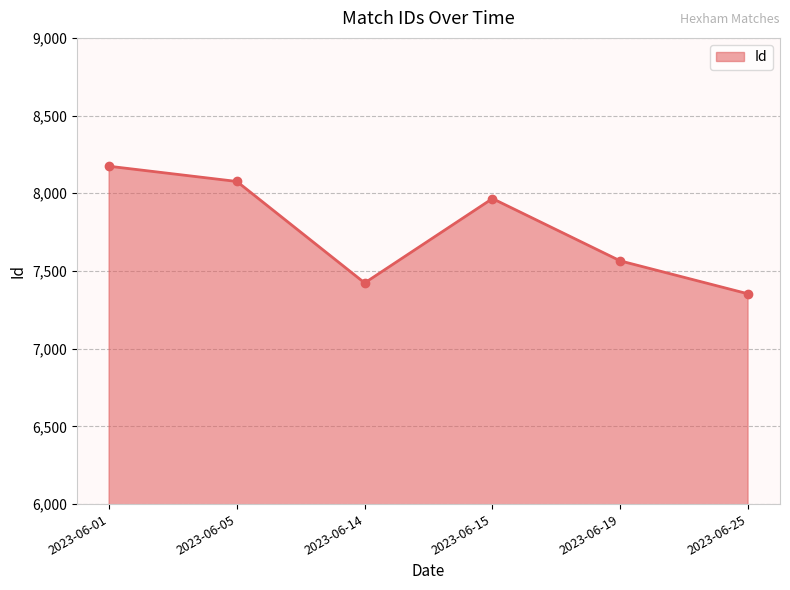

Rank the categories by value from highest to lowest.

2023-06-01, 2023-06-05, 2023-06-15, 2023-06-19, 2023-06-14, 2023-06-25